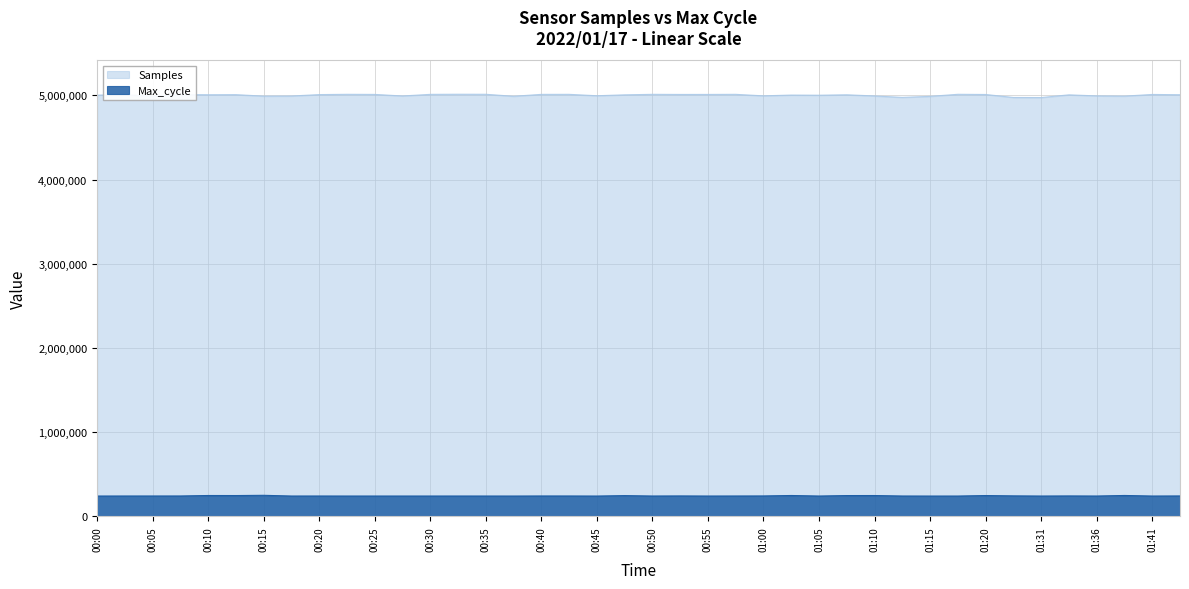

What is the approximate value of Max_cycle at 00:10?

248322.9